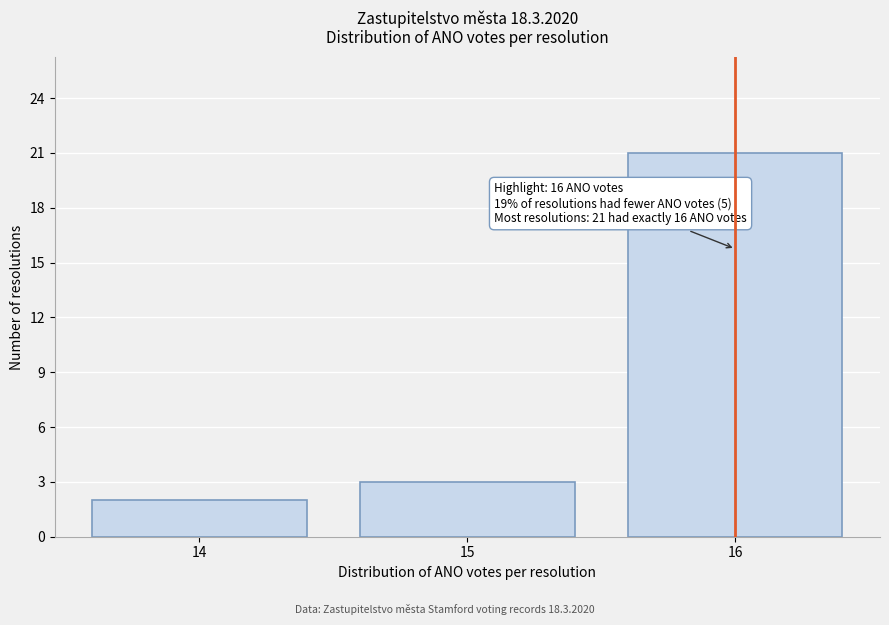

Reading left to right, list all the values displayed in this chart.

14=2	15=3	16=21